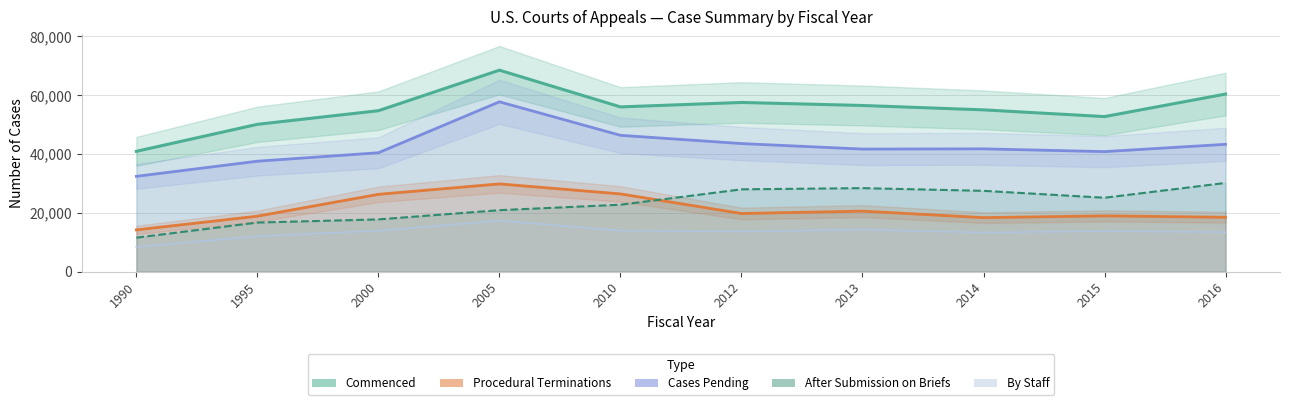

The Cases Pending series shows 41657 at 2013. True or false?

True